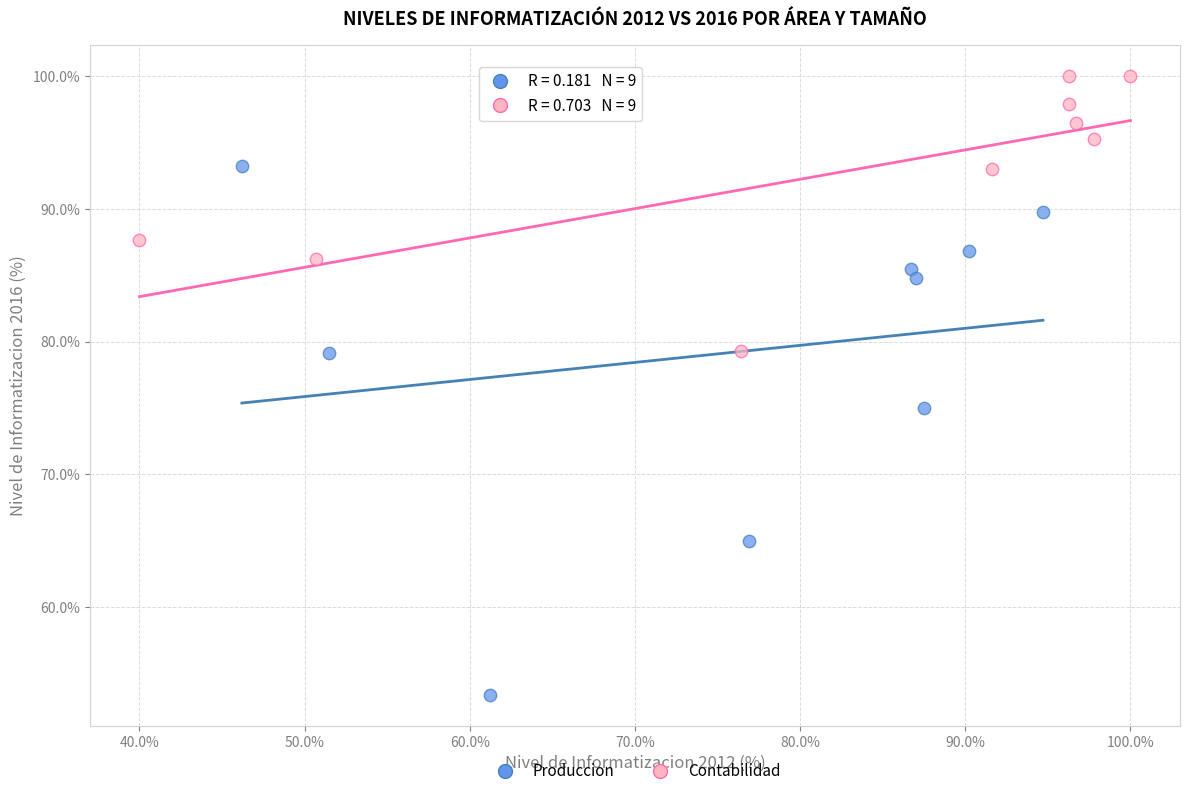

What are all the series names shown in the legend?

Produccion, Contabilidad